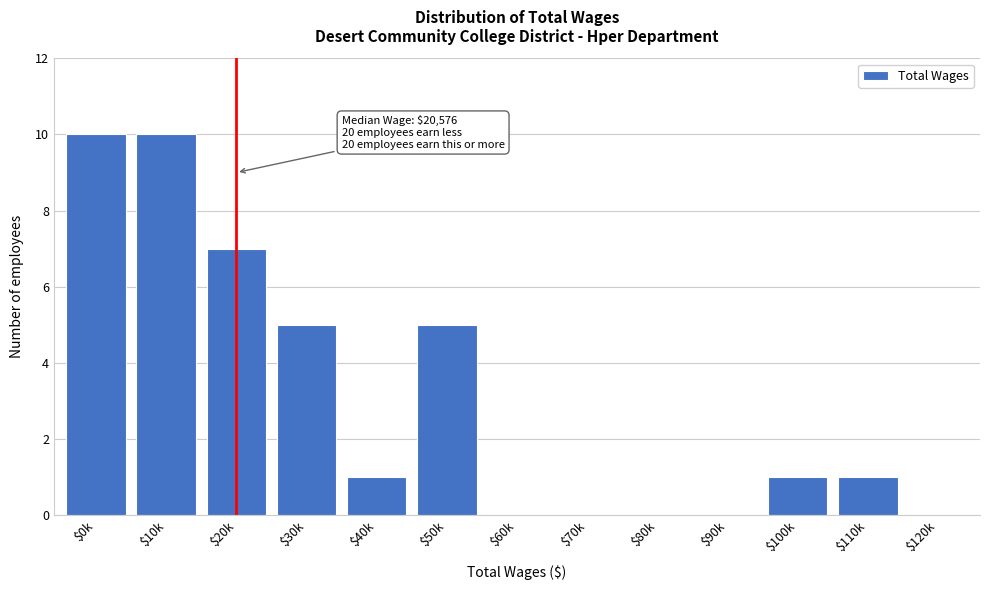

The value at $40k is 1. True or false?

True